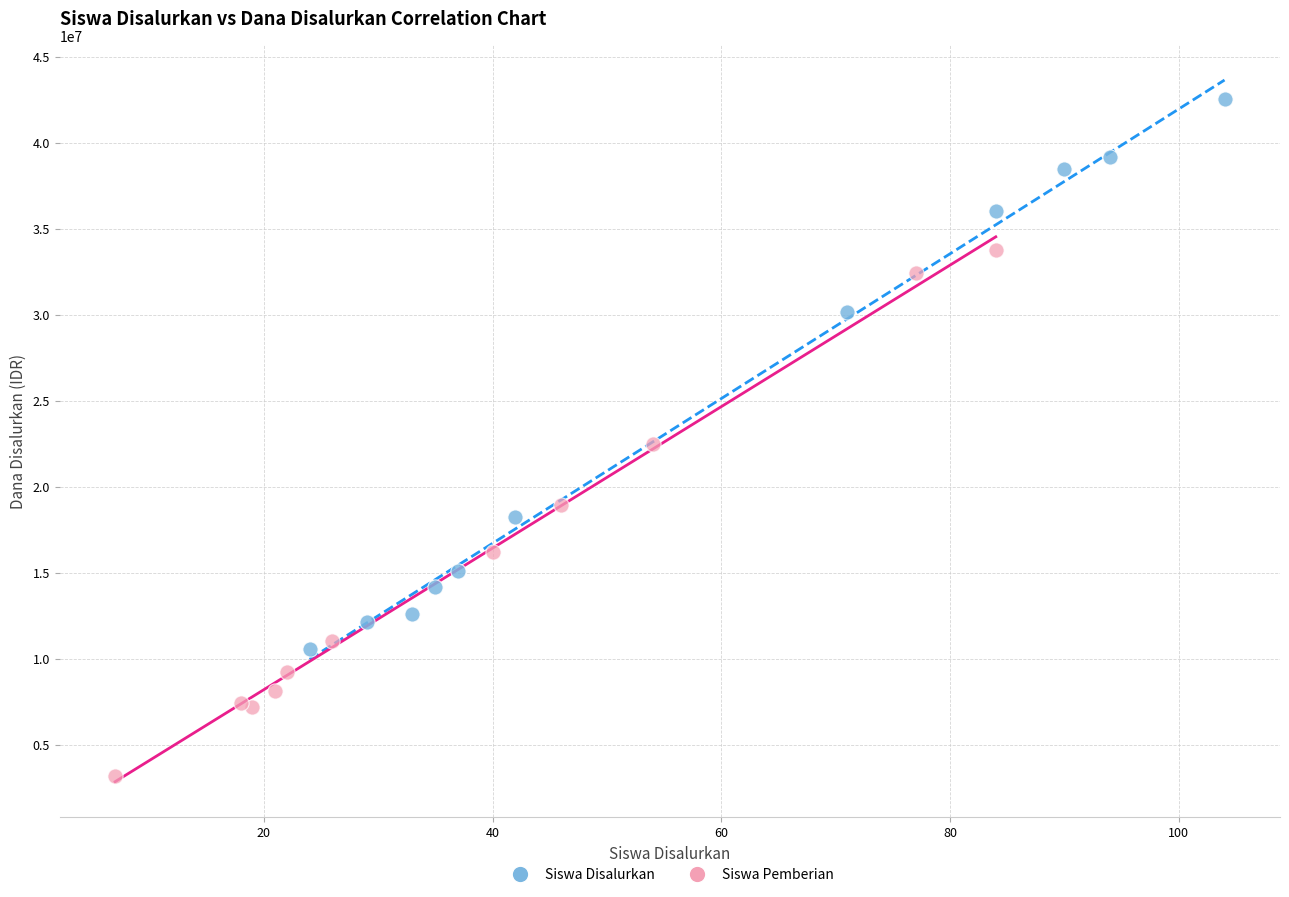

Which series has the largest Y range (max minus min)?

Siswa Disalurkan